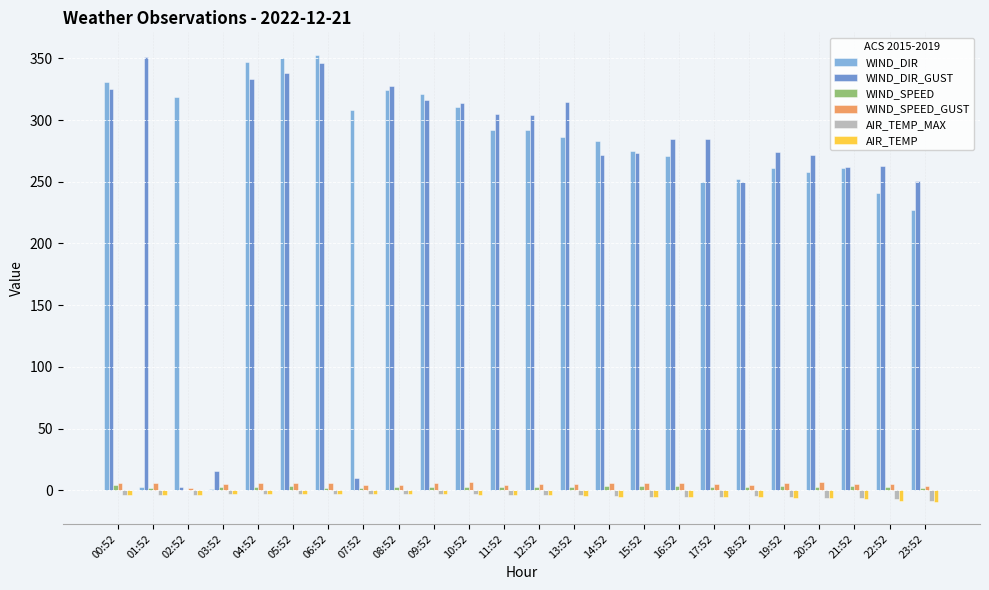

What is the difference between the WIND_SPEED_GUST values at 03:52 and 06:52?

0.9